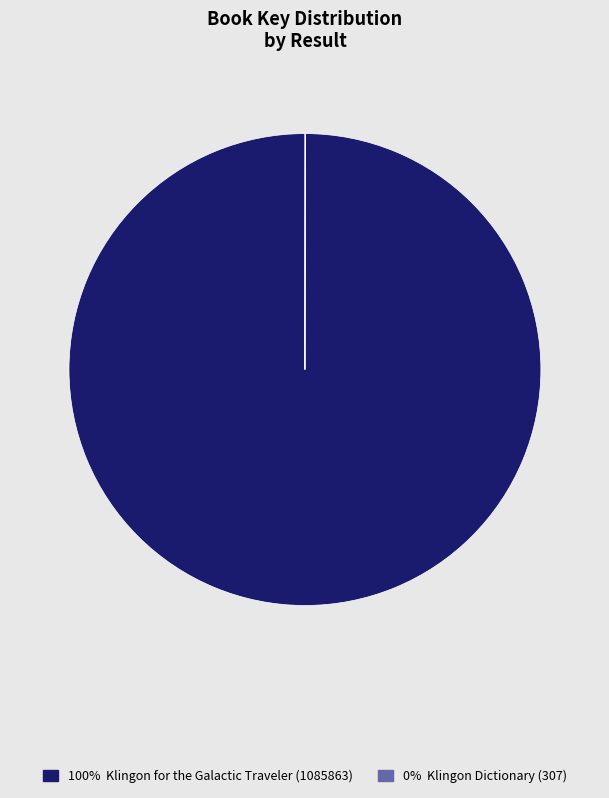

Is there a majority slice in this chart?

Yes